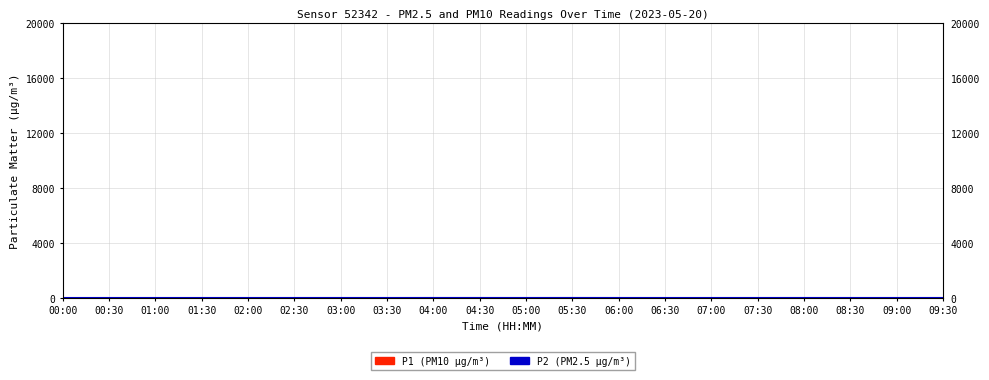

How many interior local peaks does the P1 series have?

5